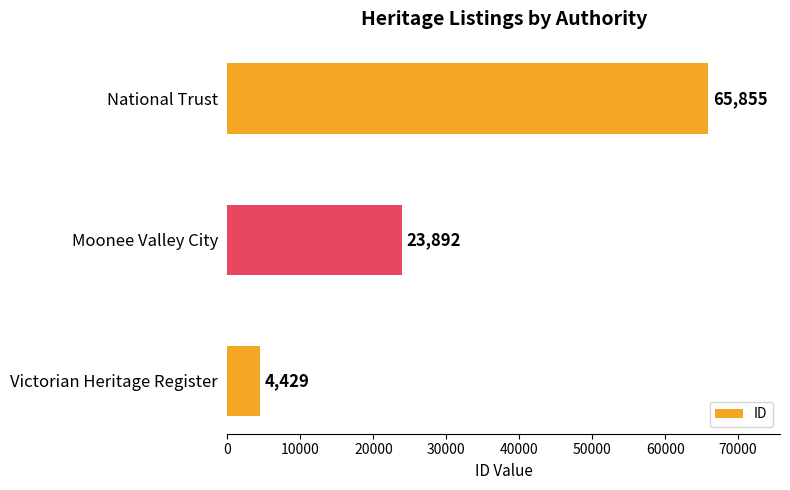

What is the difference between the maximum and minimum values?

61426